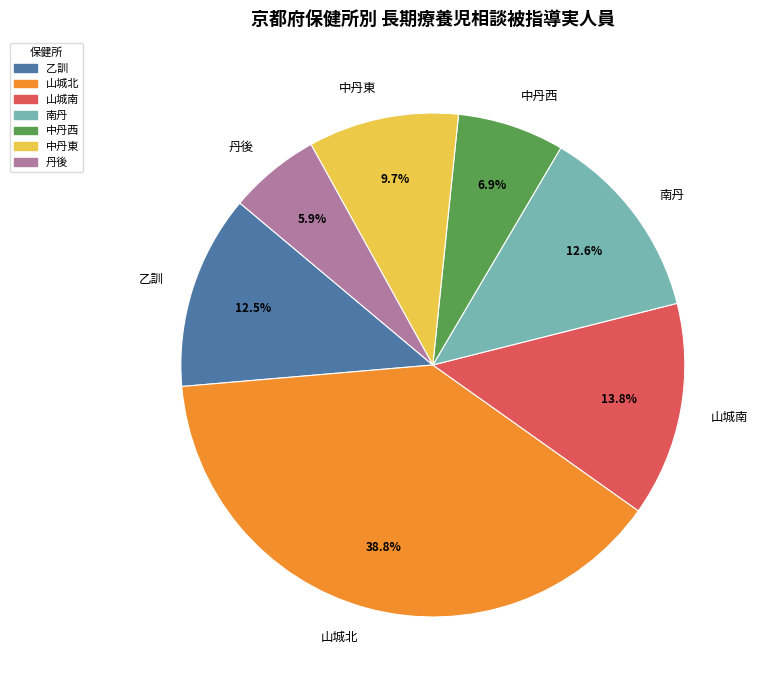

Is it true that 南丹 is 19% of the pie?

False